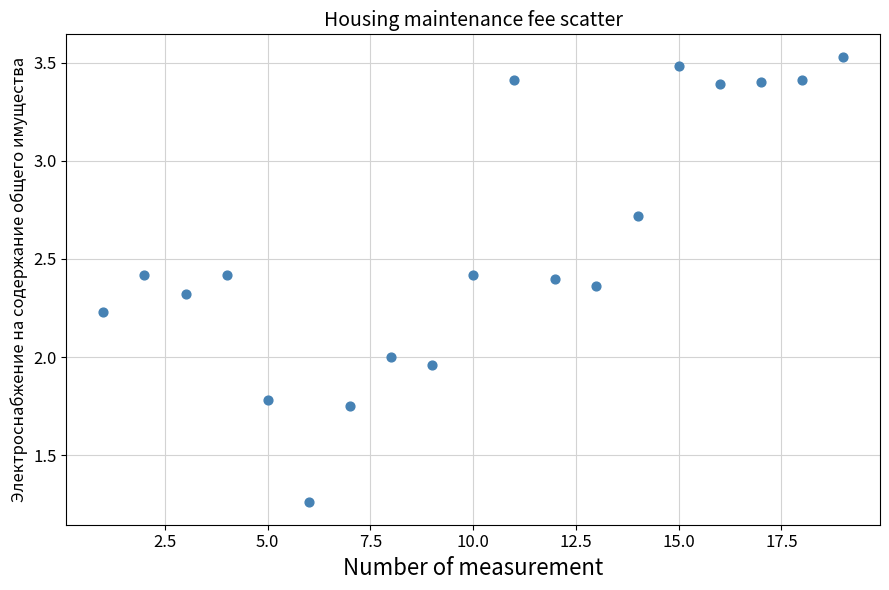

What is the range of Y values (max minus min)?

2.3